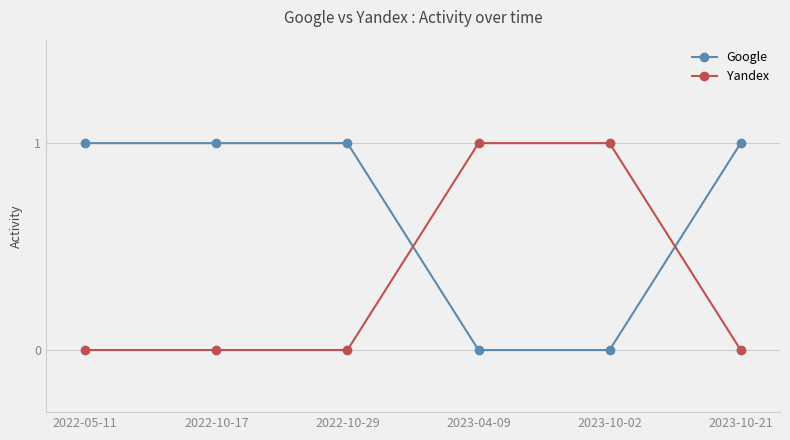

The Google series shows 1 at 2022-05-11. True or false?

True